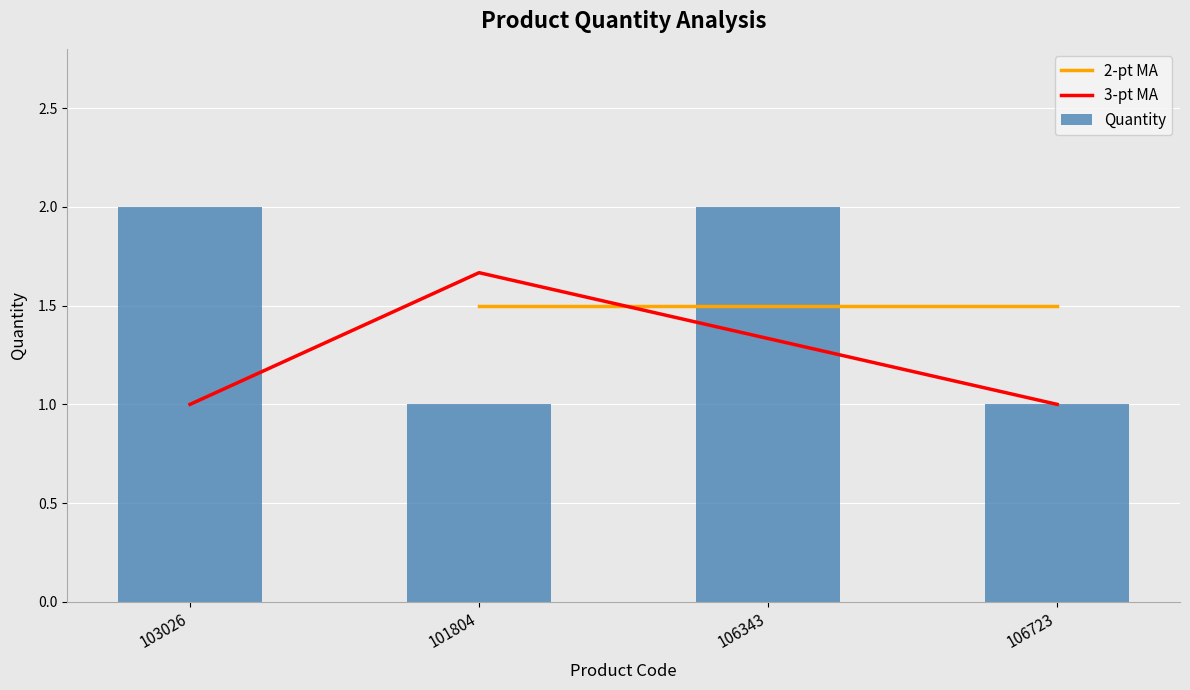

Which category has the highest value across all series?

103026